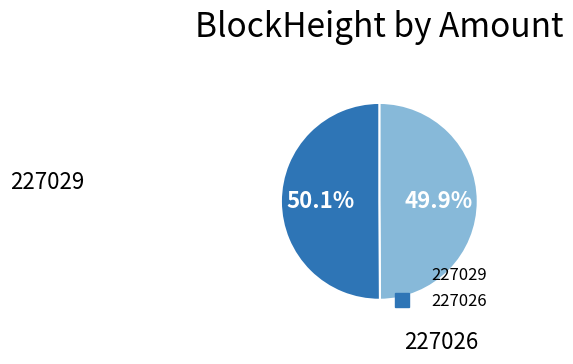

Combined, do 227026 and 227029 account for over 50%?

Yes